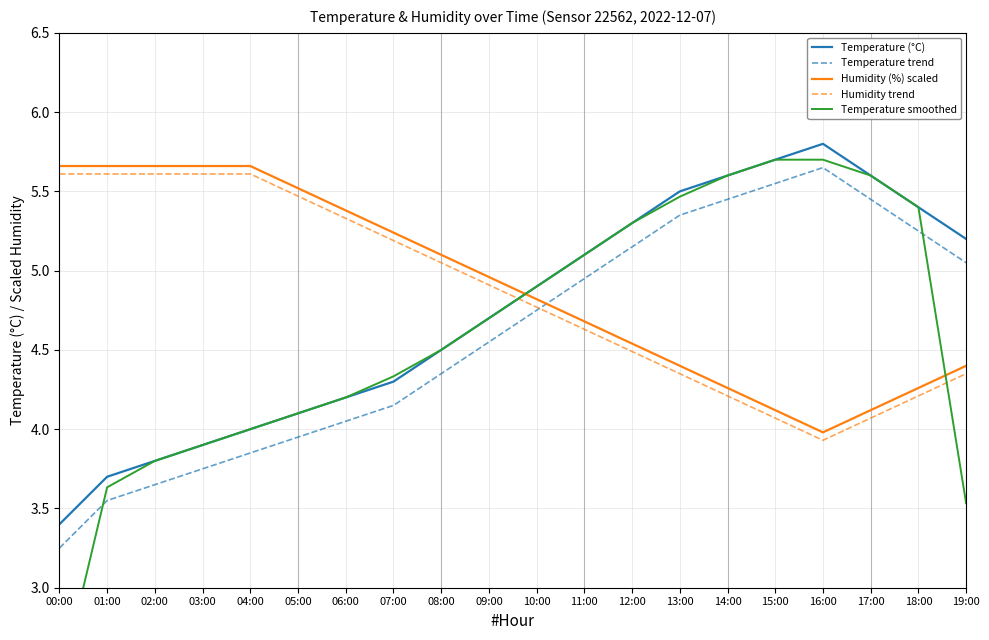

True or false: Temperature (°C) has a value of 5.7 at 04:00.

False